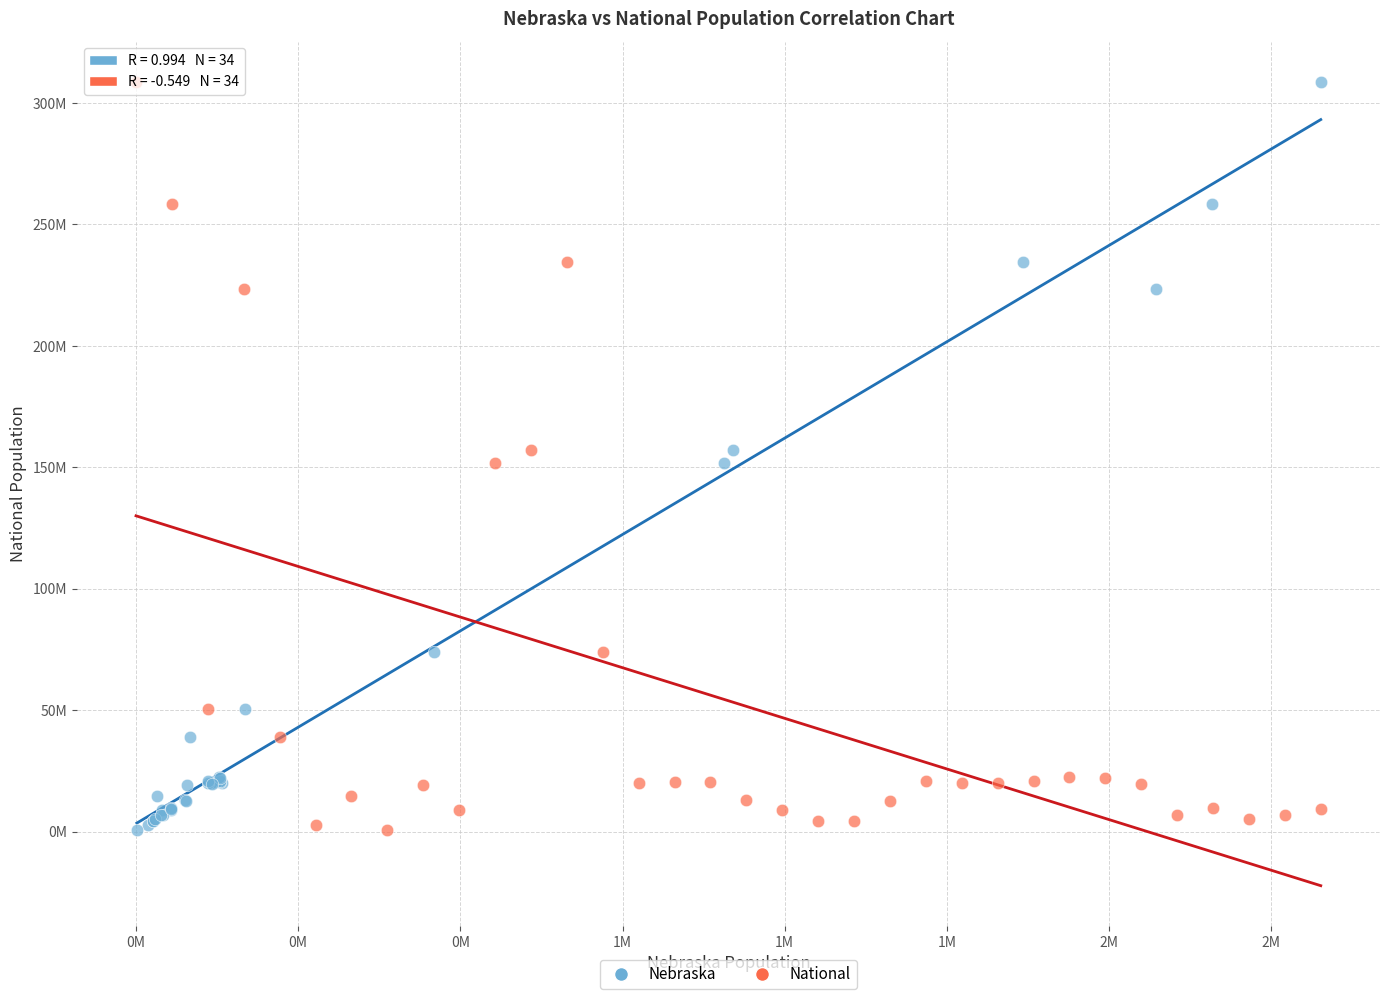

What are all the series names shown in the legend?

Nebraska, National